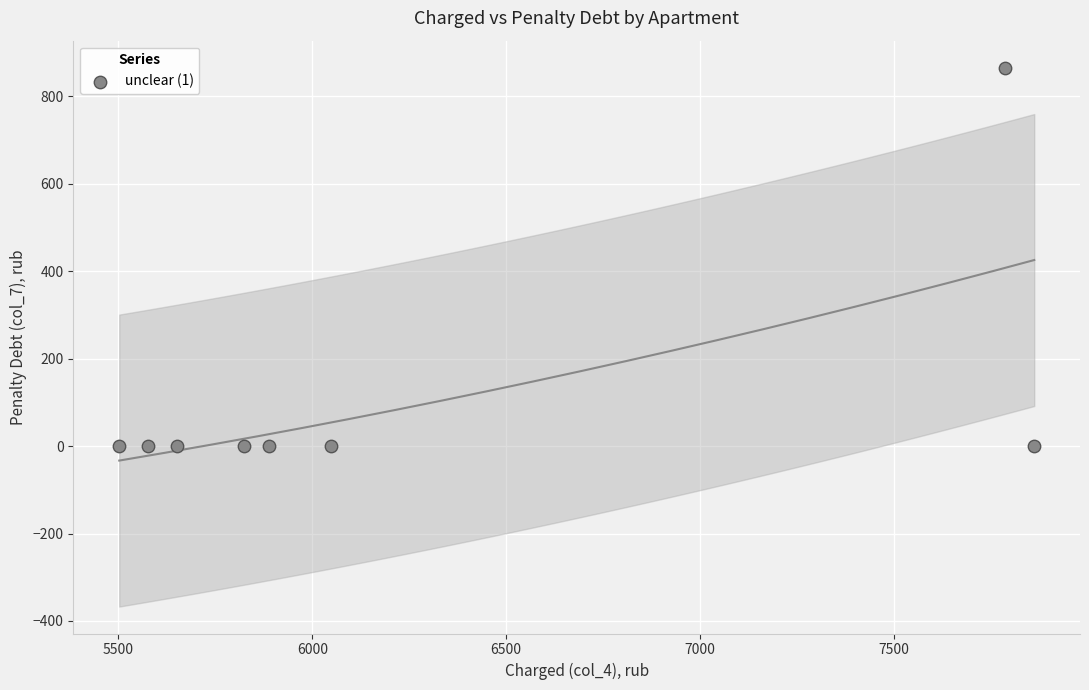

What is the range of Y values (max minus min)?

865.5